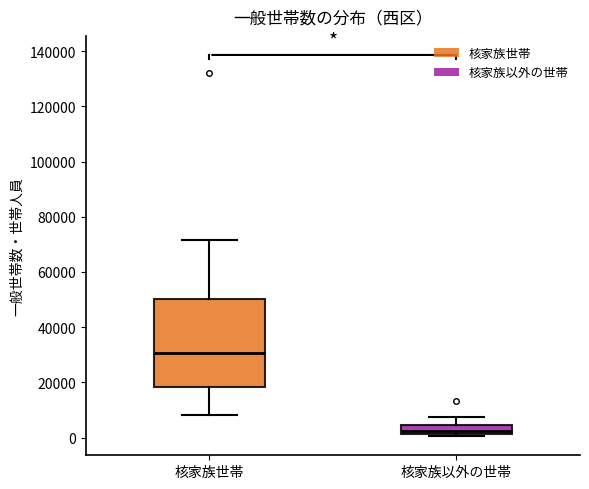

Comparing the boxes themselves (not the whiskers), which one is the tallest?

核家族世帯